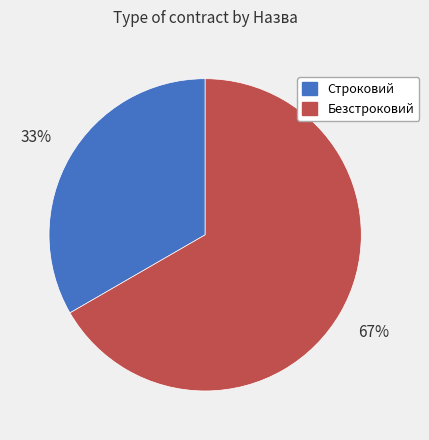

True or false: Строковий accounts for 28% of the total.

False